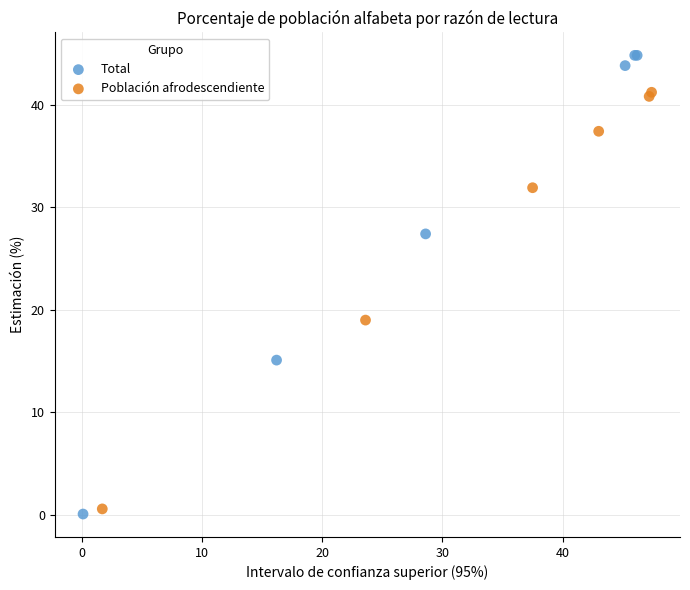

Which series reaches the maximum Y coordinate?

Total